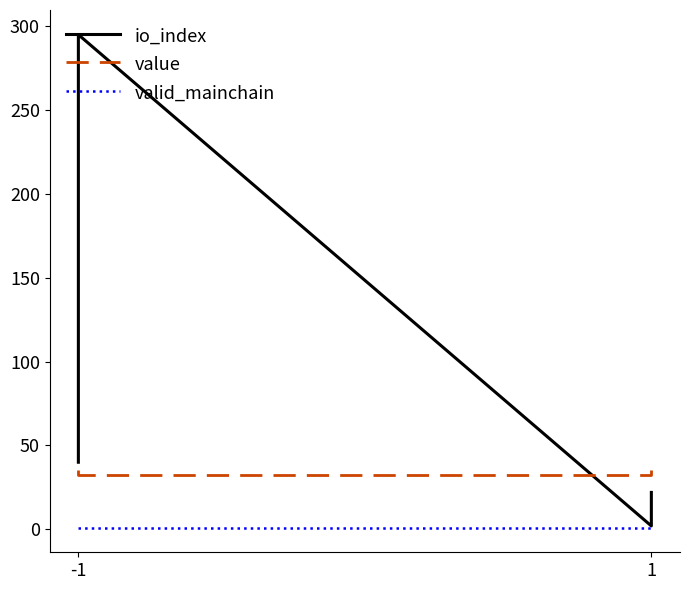

Does the chart have visible grid lines?

No